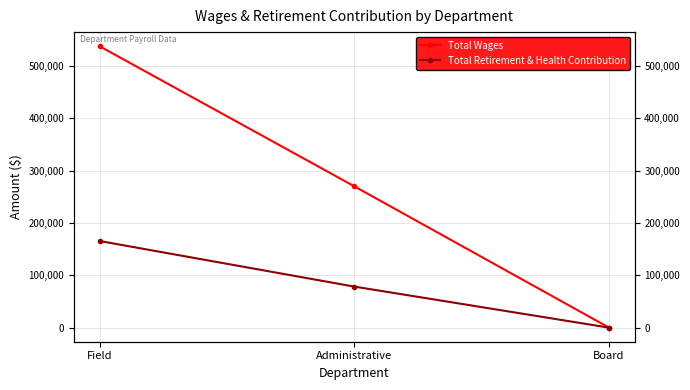

Reading right to left, transcribe all the data shown in this chart.

Total Wages: Board=0	Administrative=270211	Field=538019
Total Retirement & Health Contribution: Board=0	Administrative=78476	Field=165641